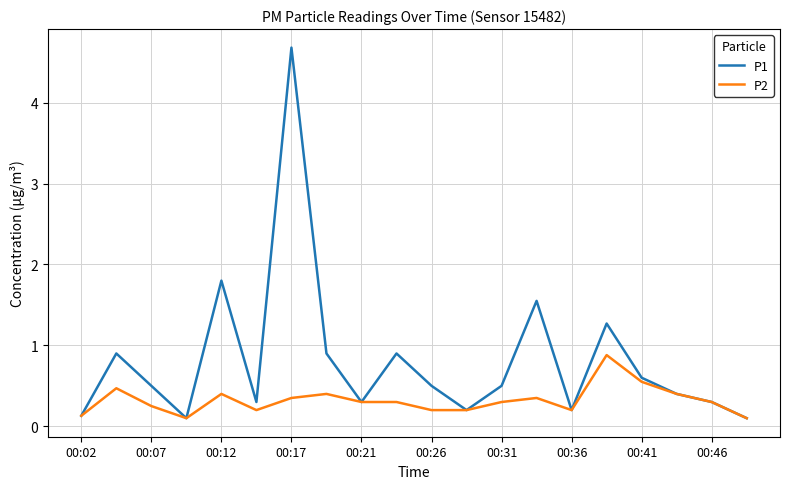

Which series has the widest spread of values?

P1